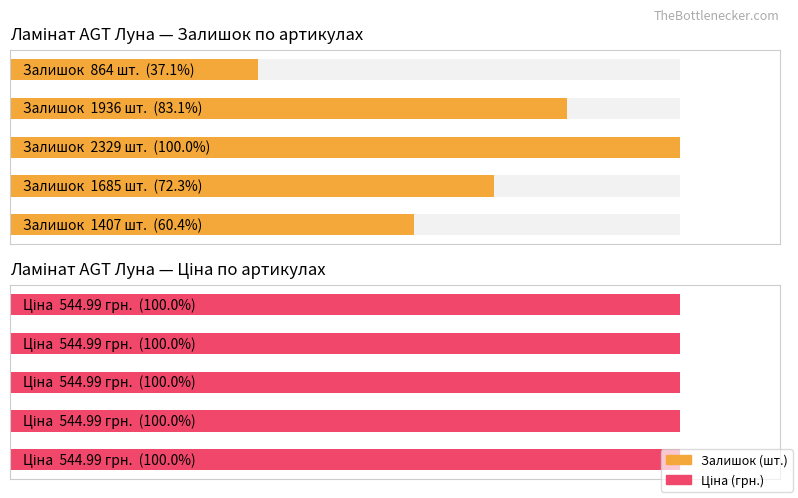

True or false: Ціна (грн.) has a value of 0.7 at 0.

False